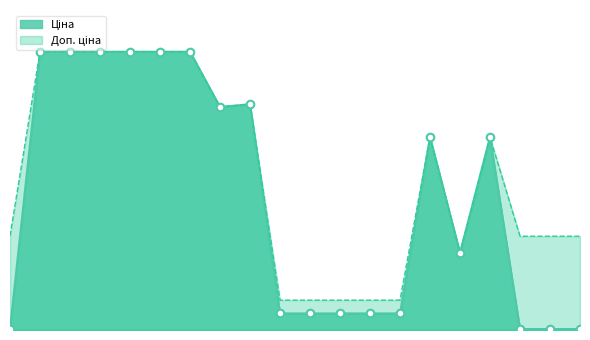

Which series reaches the minimum Y coordinate?

Ціна